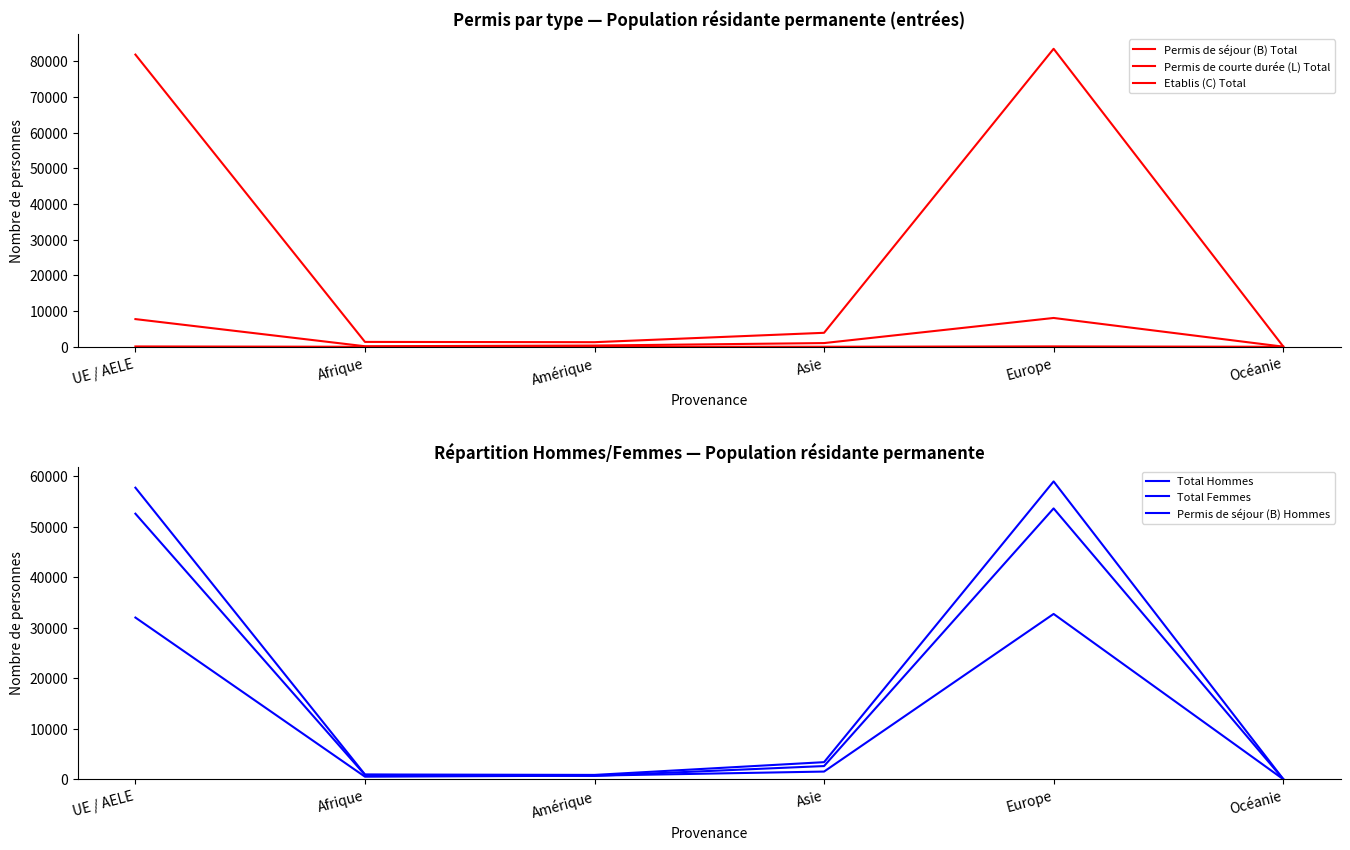

At which label does Permis de courte durée (L) Total first exceed 1038?

UE / AELE